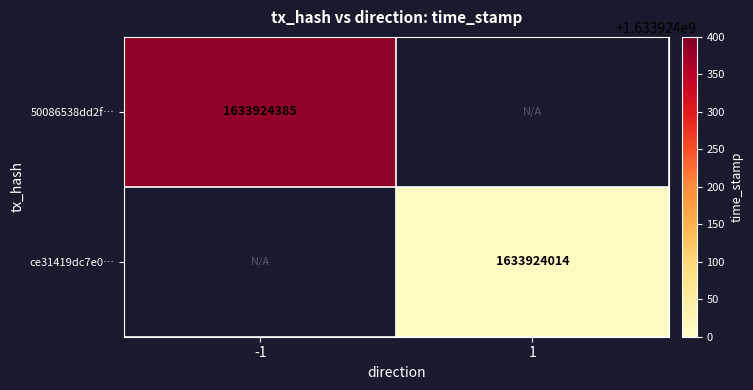

Reading right to left, extract all data points from this chart.

50086538dd2fa3c8e54c31f63d7a5333b8e14bb: time_stamp=1633924385	direction=-1
ce31419dc7e06162c9491e68d1be57d2c8dd2b7: time_stamp=1633924014	direction=1